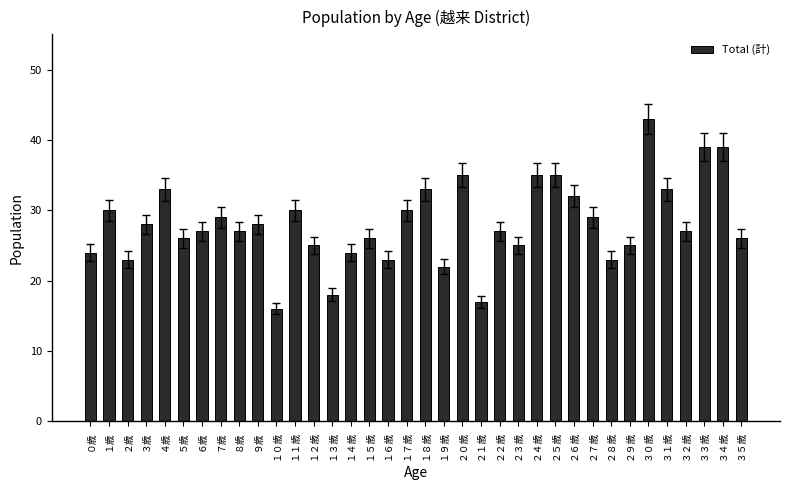

Which label corresponds to the largest value in the chart?

３０歳